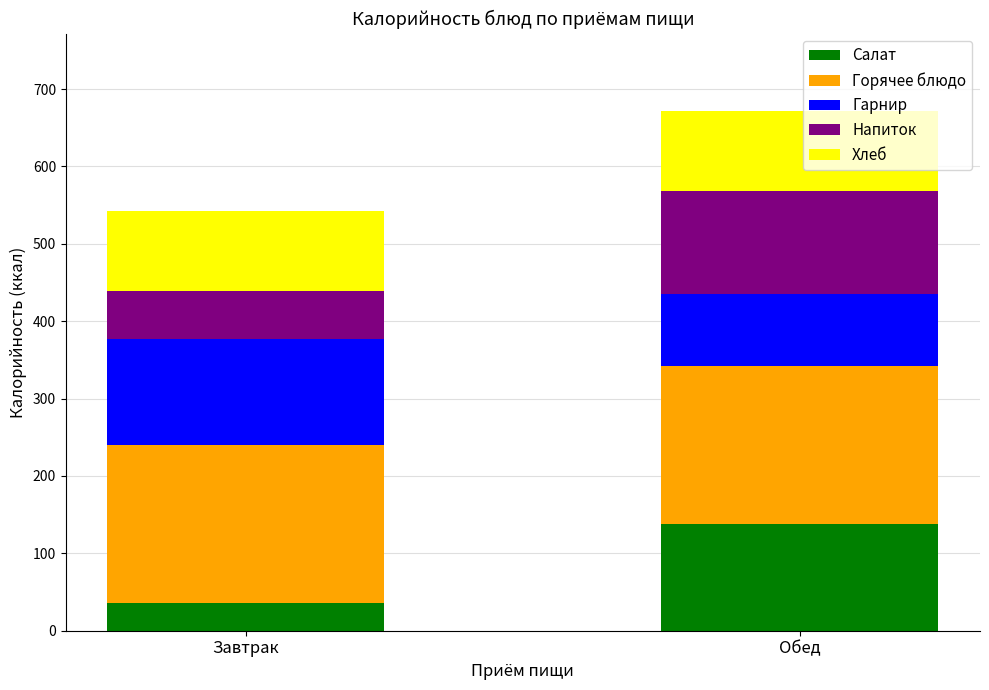

At which category is the sum across all series the highest?

Обед